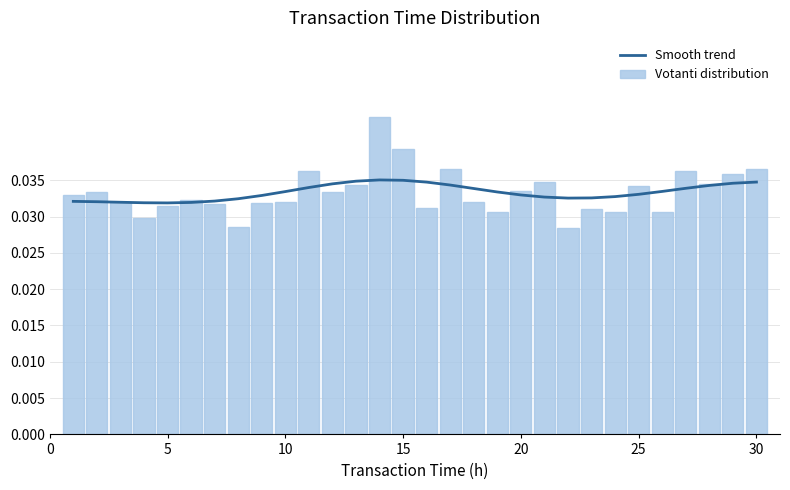

Count the Votanti distribution values in the range 0 to 1.

30